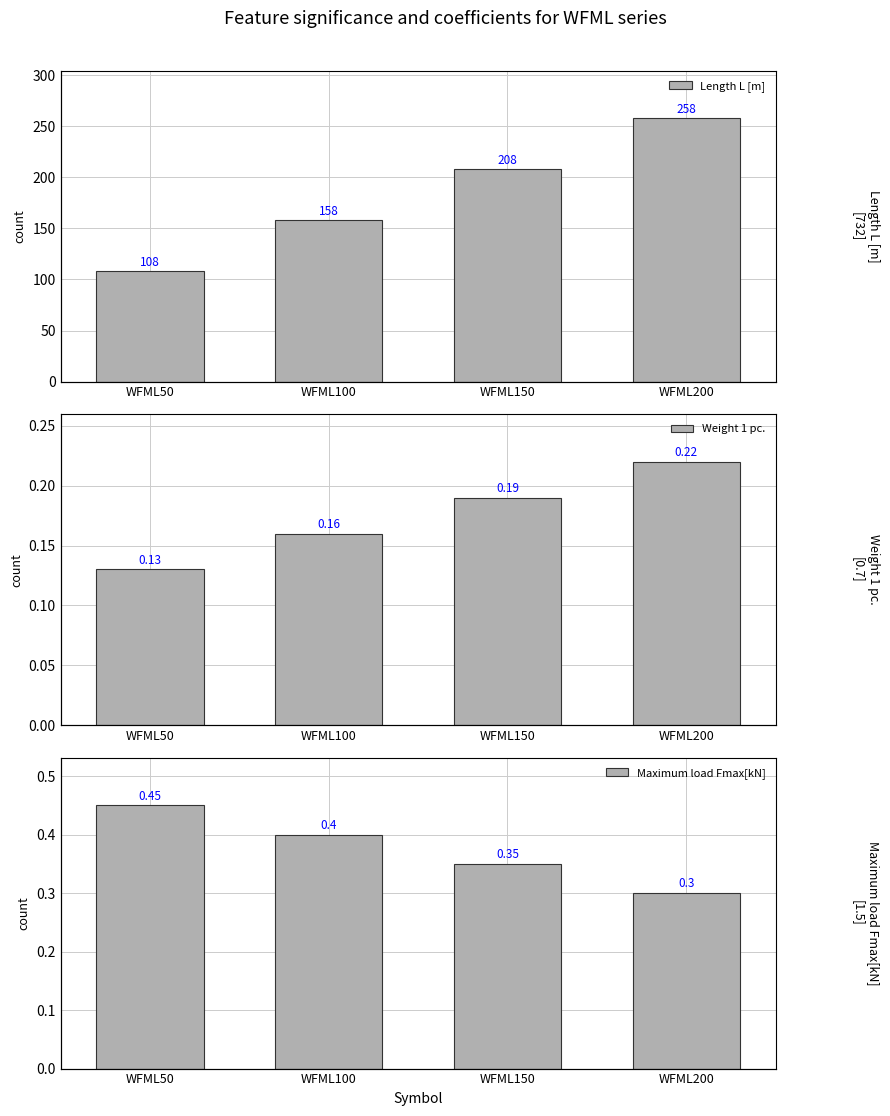

Which series has the largest total across all categories?

Length L [m]